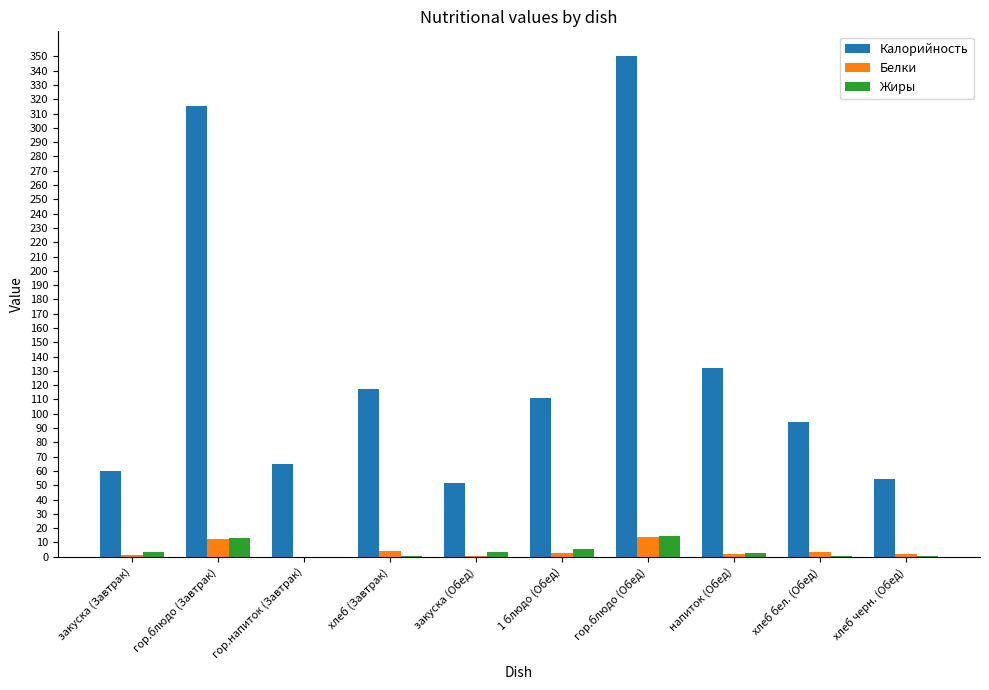

How many data points does each series have?

10